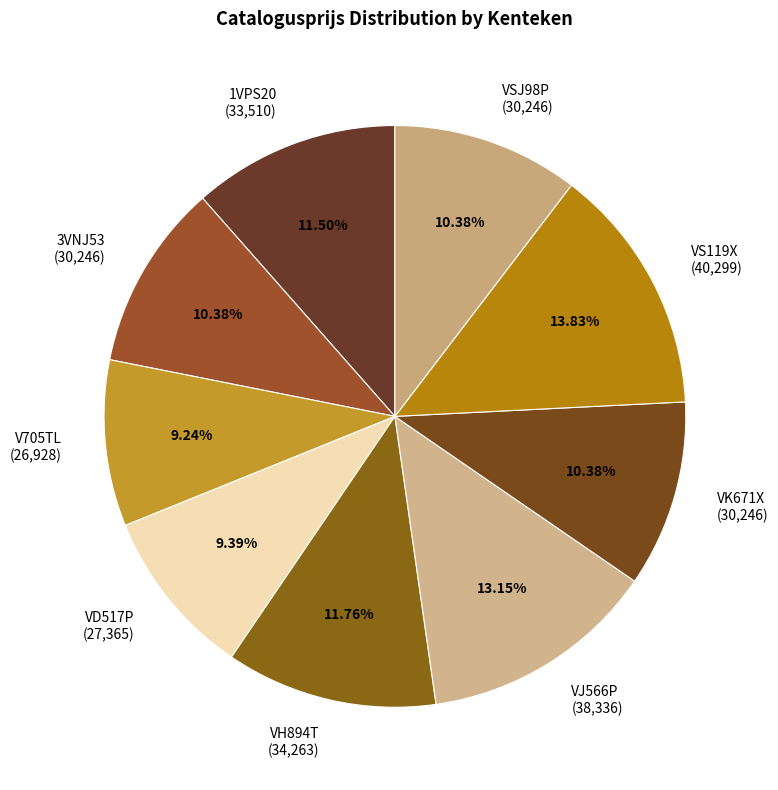

Do VSJ98P and VS119X together represent more than half of the pie?

No